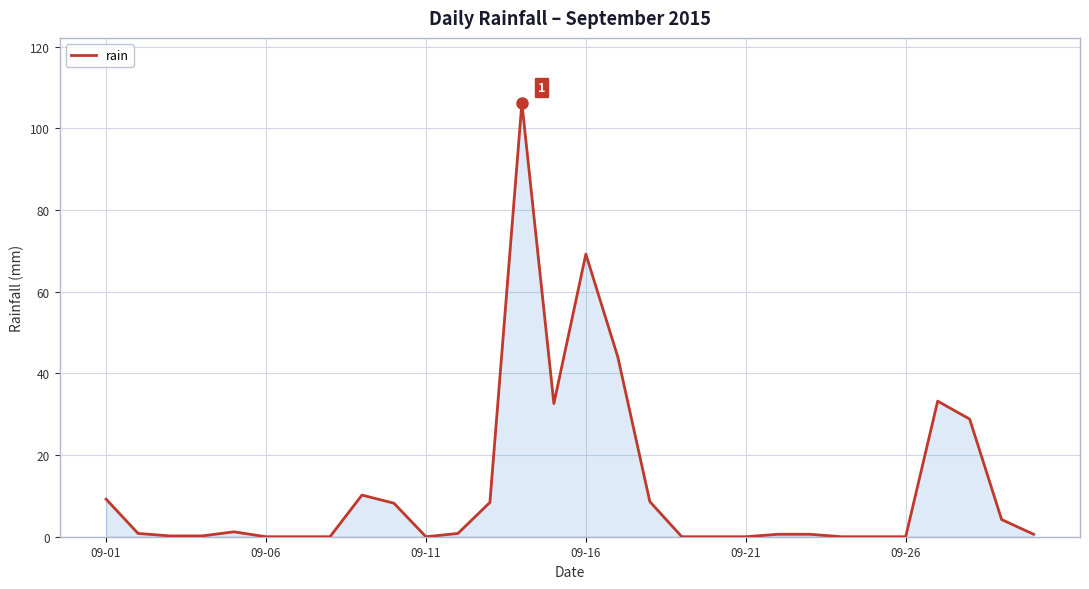

What is the greatest value displayed?

106.2